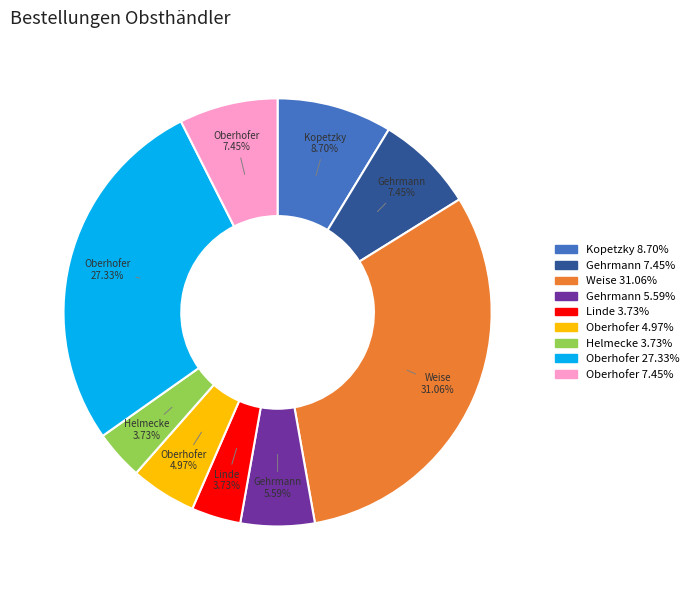

Does any single category account for the majority?

No